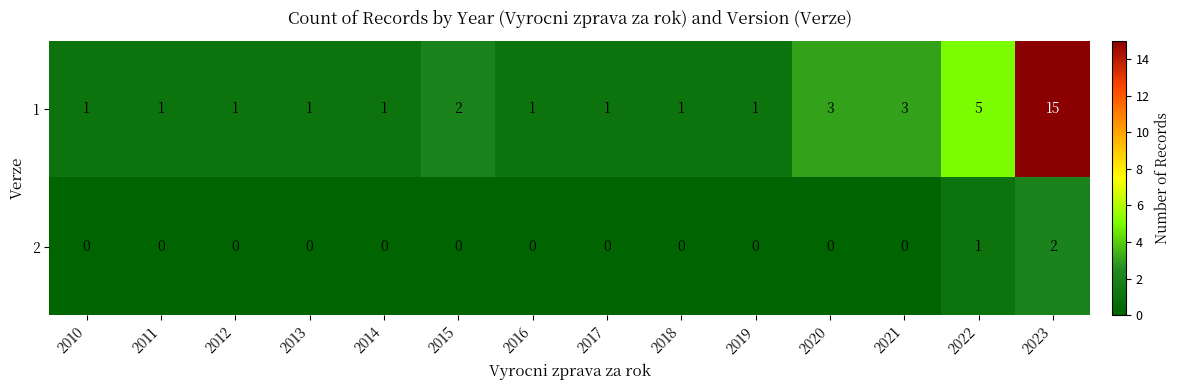

What is the total value across all series at 2020?

3